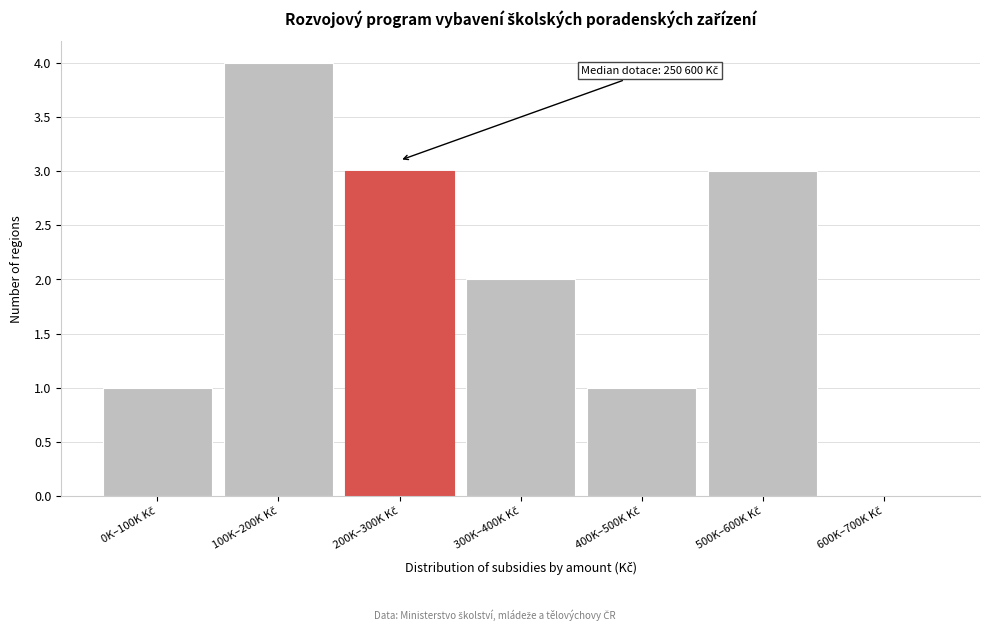

What is the maximum value shown in the chart?

4